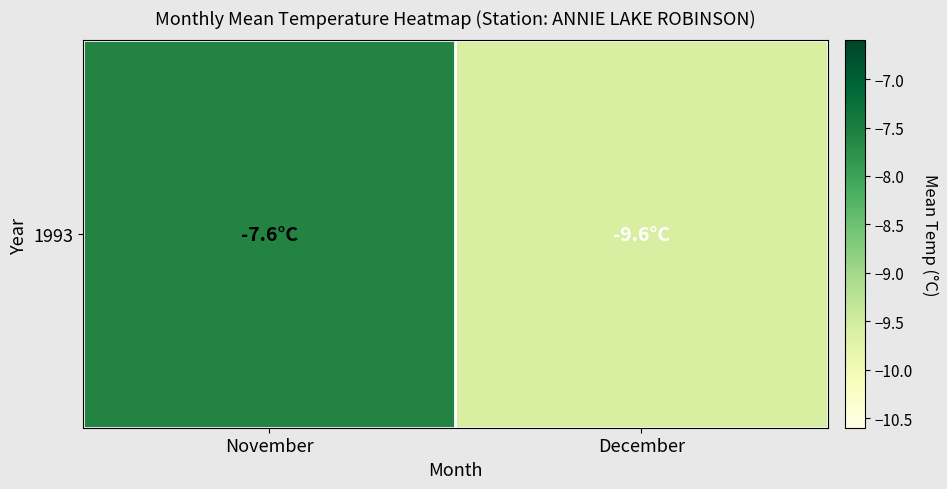

What is the change in value from November to December?

-2.0